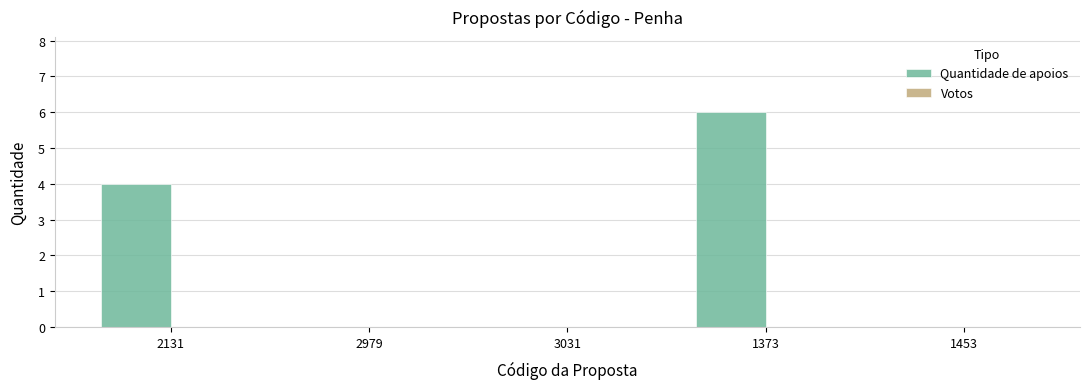

Which category has the highest value across all series?

1373